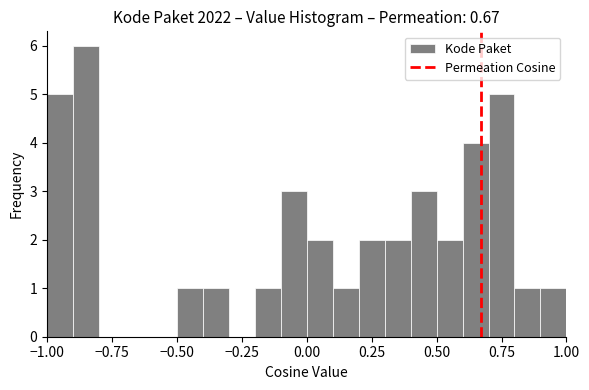

Read against the x-axis, roughly where is the centre of the tallest bar?

-0.85